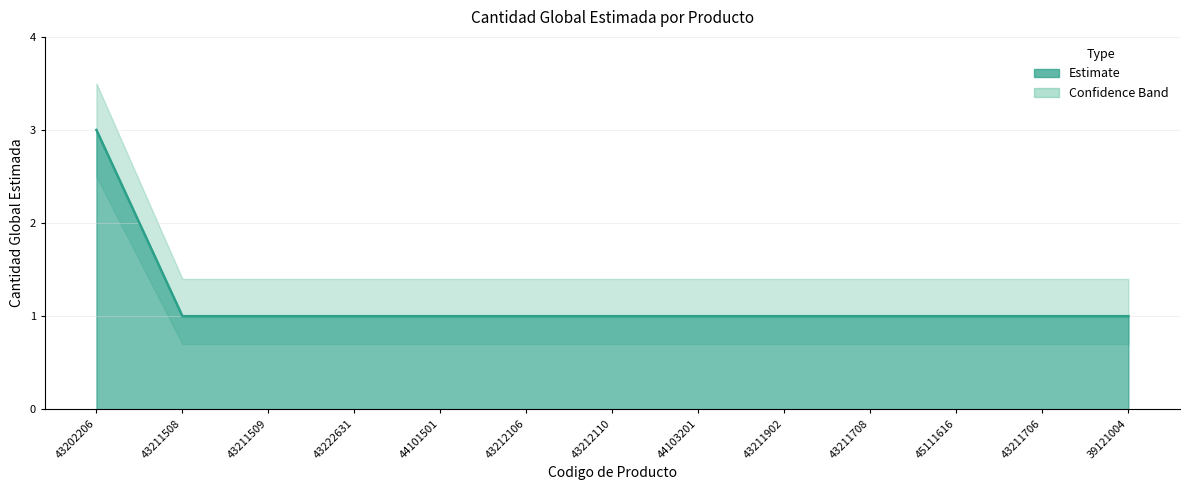

The value at 43211509 is 0. True or false?

False